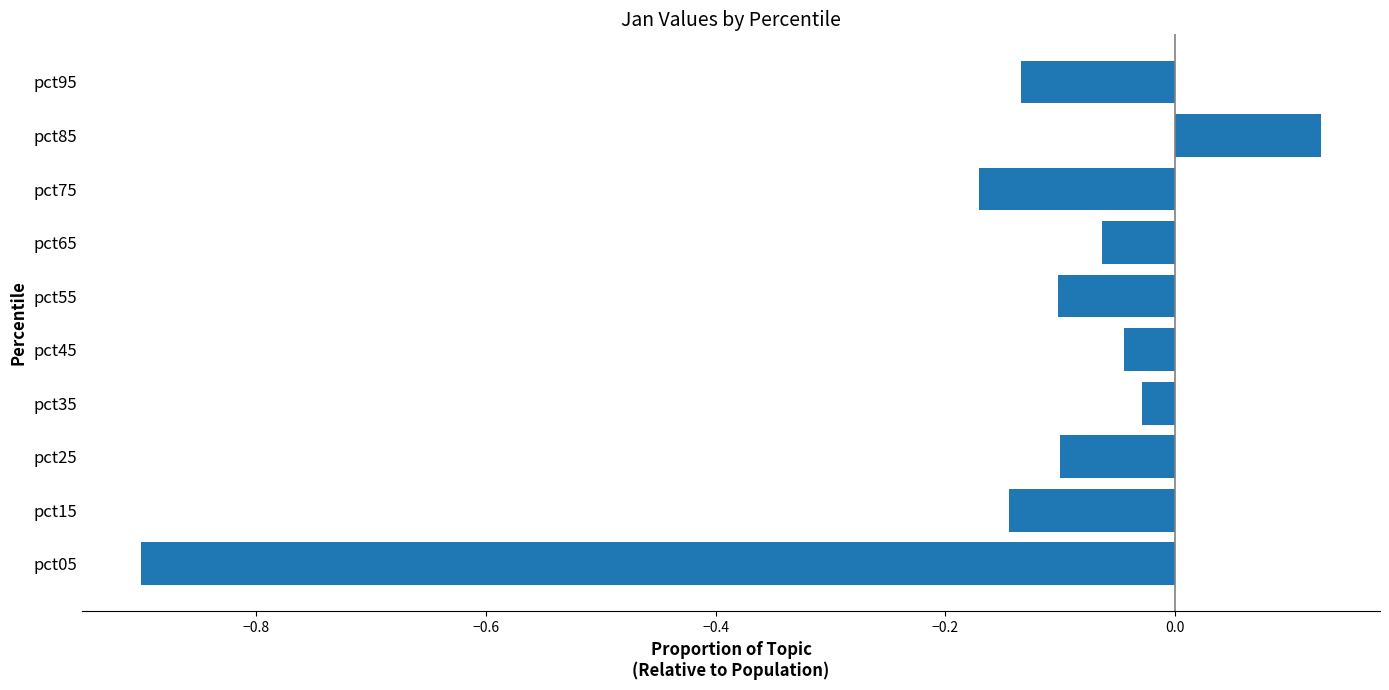

What is the change in value from pct05 to pct55?

+0.8